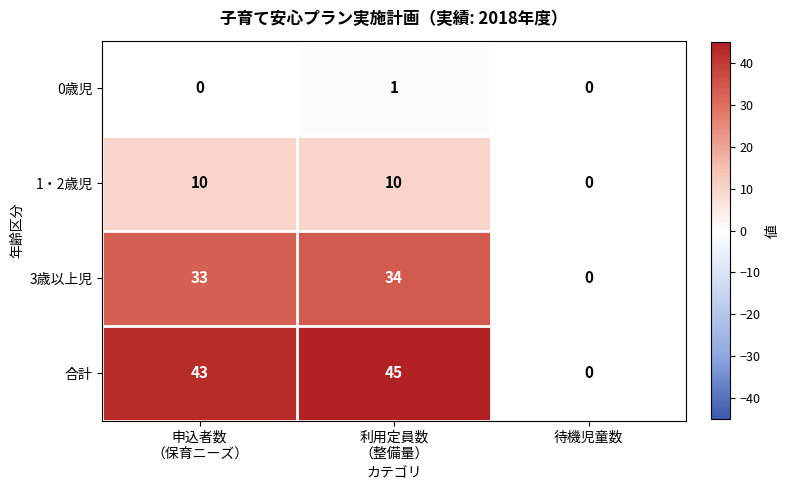

Between 利用定員数
（整備量） and 待機児童数, which series saw the biggest shift?

合計